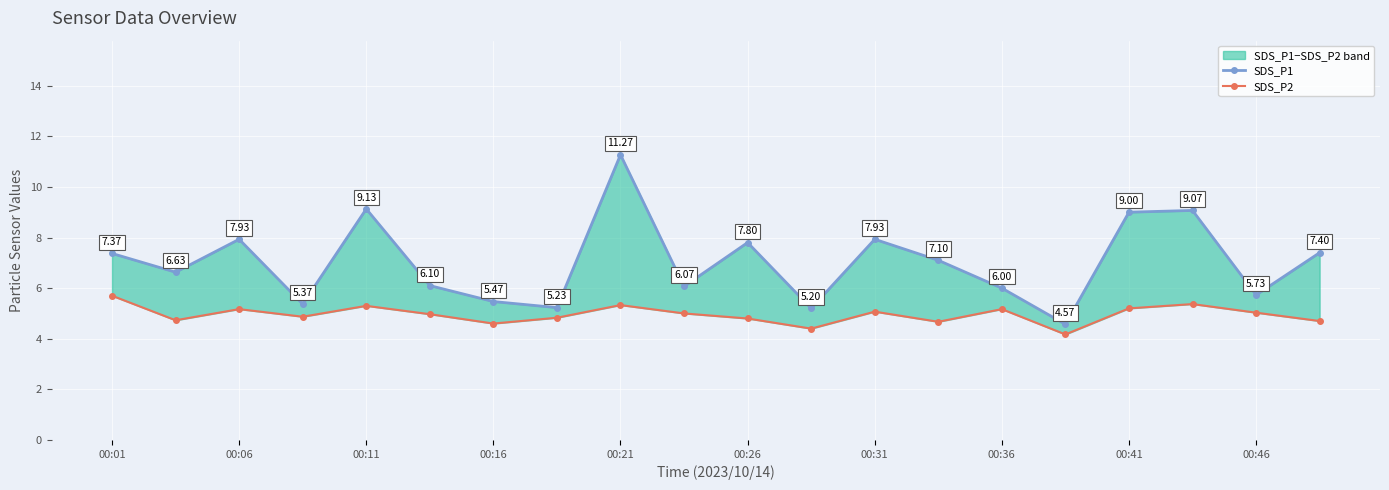

Where does the SDS_P2 series first go above 5?

00:01